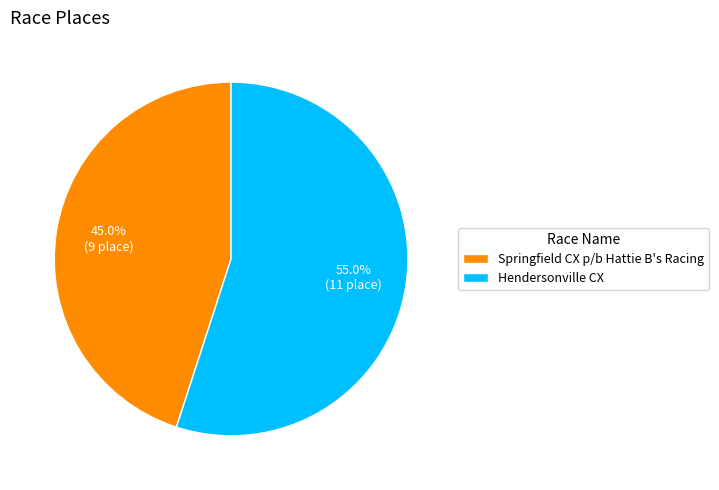

Is there any slice that represents more than half of the pie?

Yes